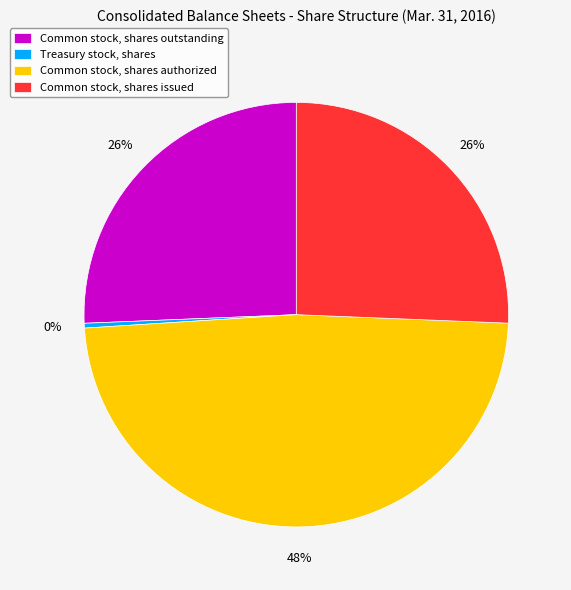

Is it true that Common stock, shares outstanding is 32% of the pie?

False